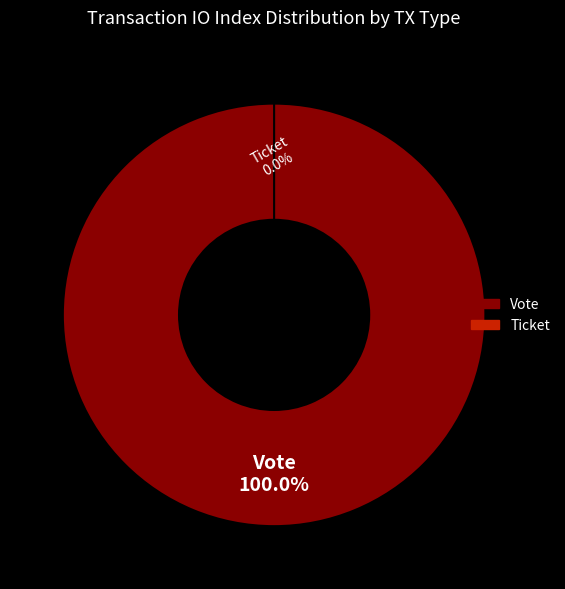

Is Vote the majority of the pie?

Yes